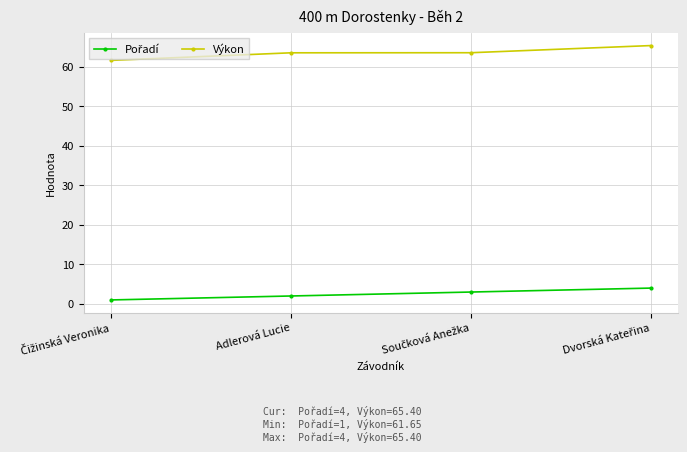

What is the greatest value displayed?

65.4